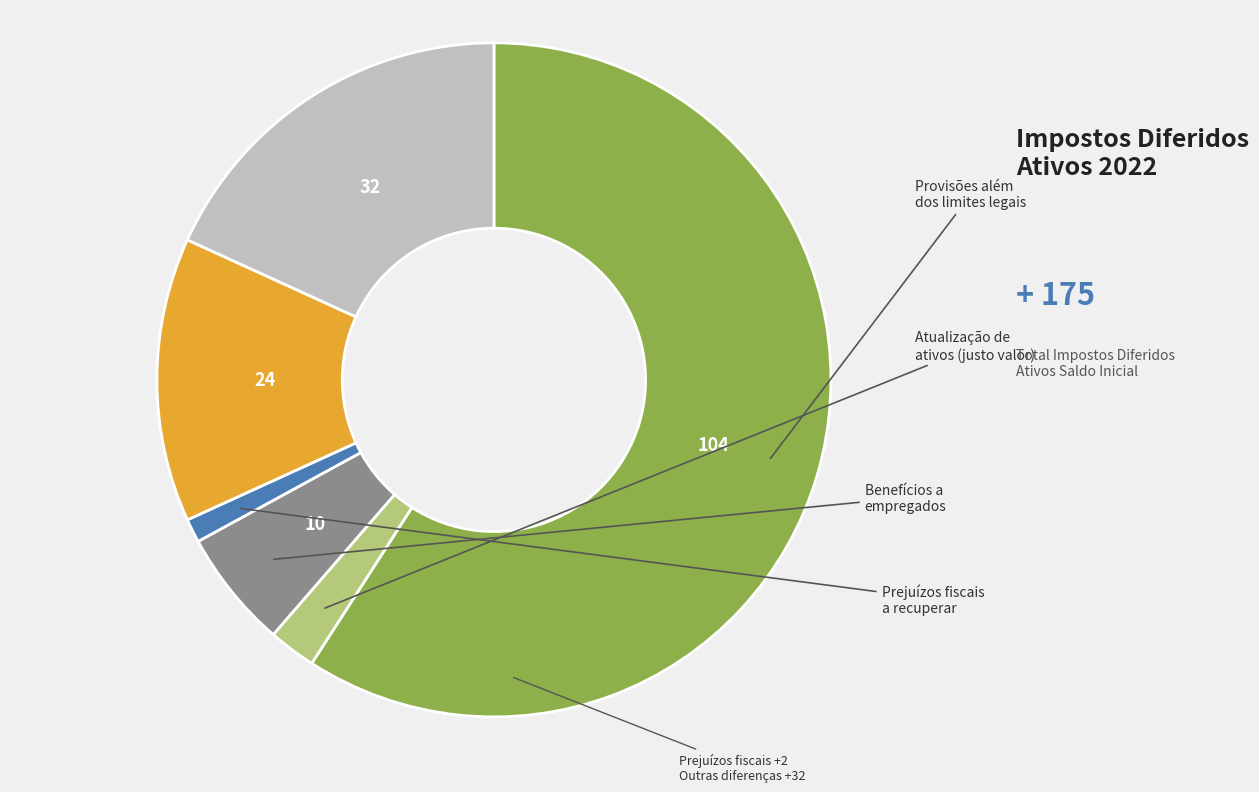

Count the number of slices in the pie.

6